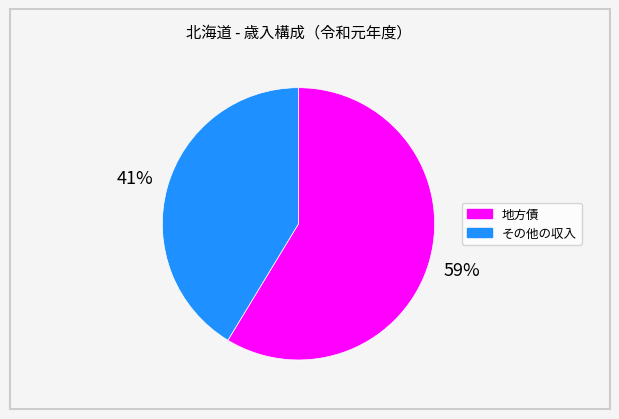

Approximately how many times larger is the value at 地方債 compared to その他の収入?

1.4